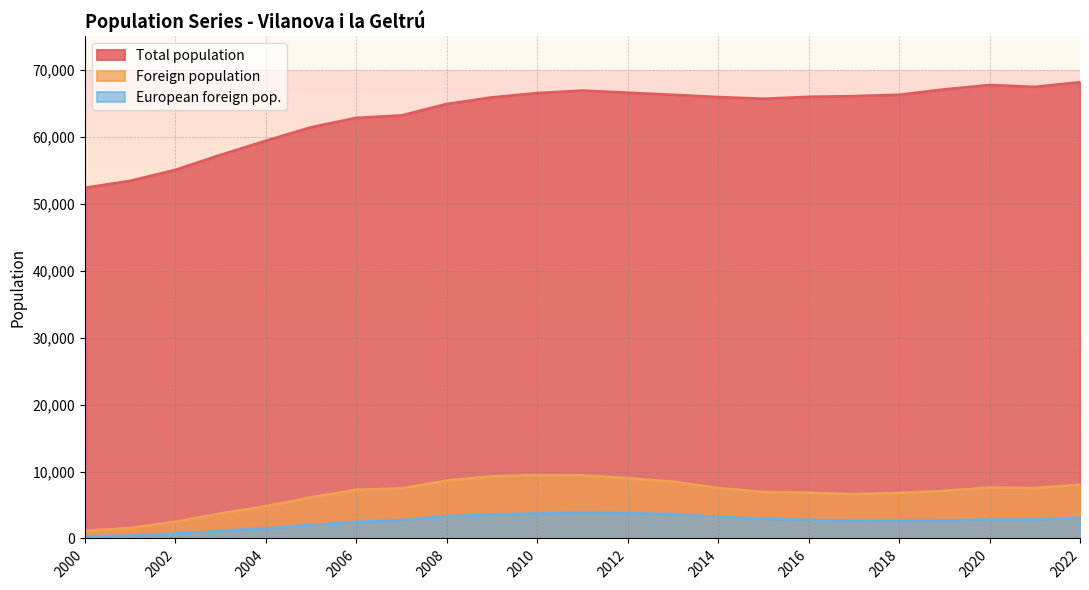

Is it true that European foreign pop. equals 5367 at 2022?

False